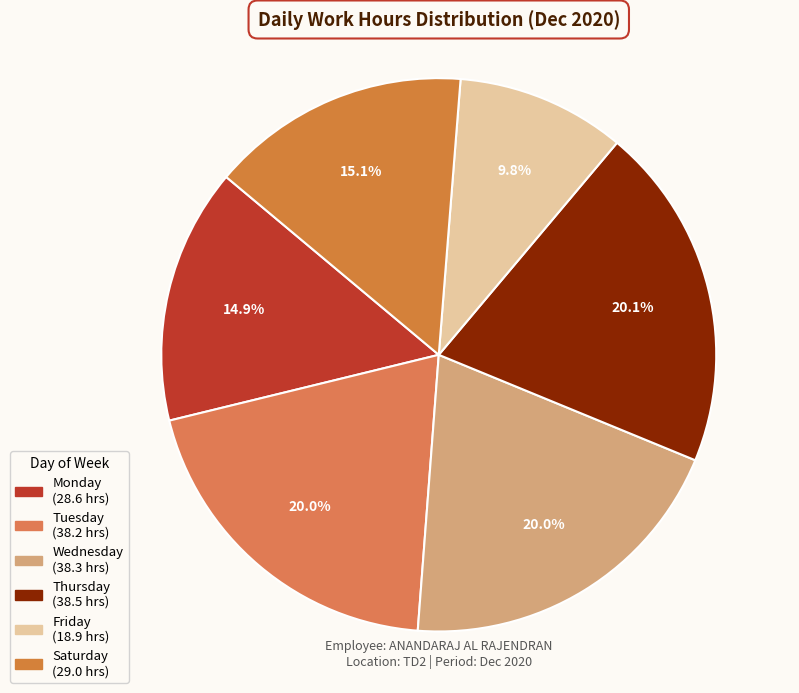

Is there a majority slice in this chart?

No